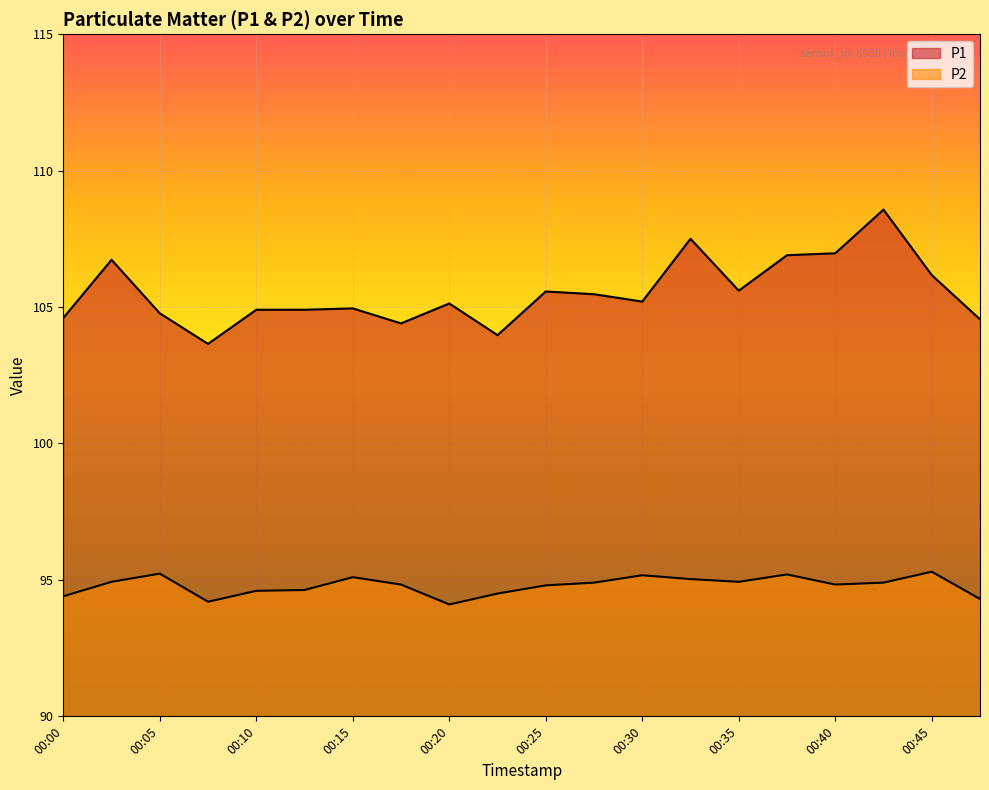

At which category is the sum across all series the highest?

00:42